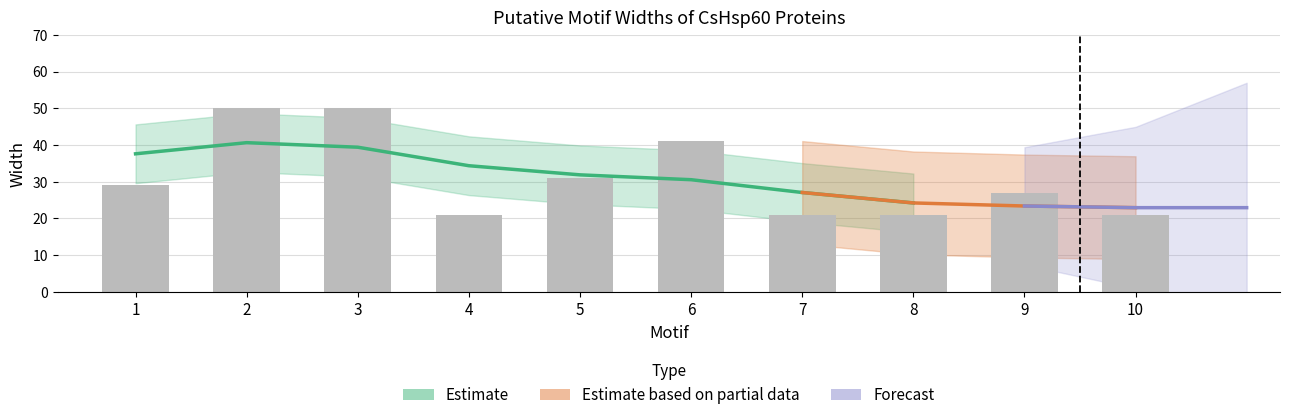

Between 5 and 1, which is larger?

5